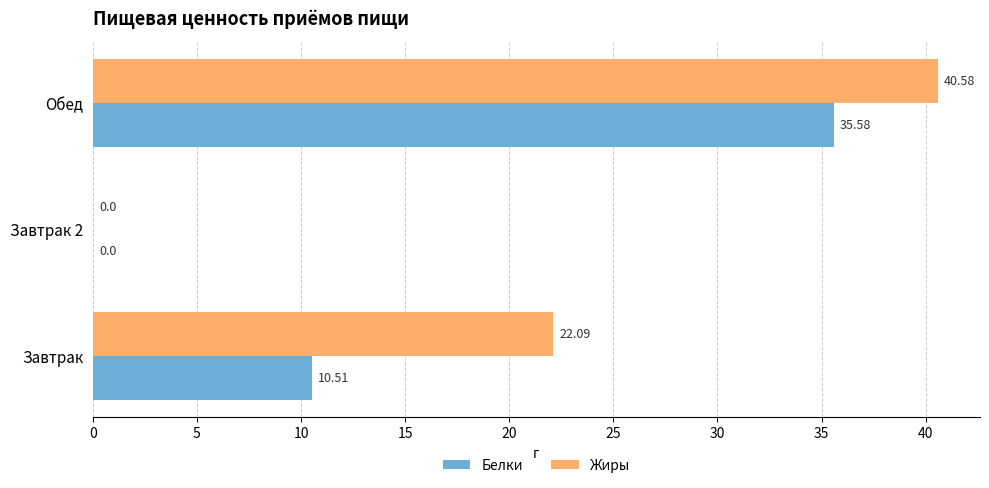

Which label corresponds to the largest value in the chart?

Обед